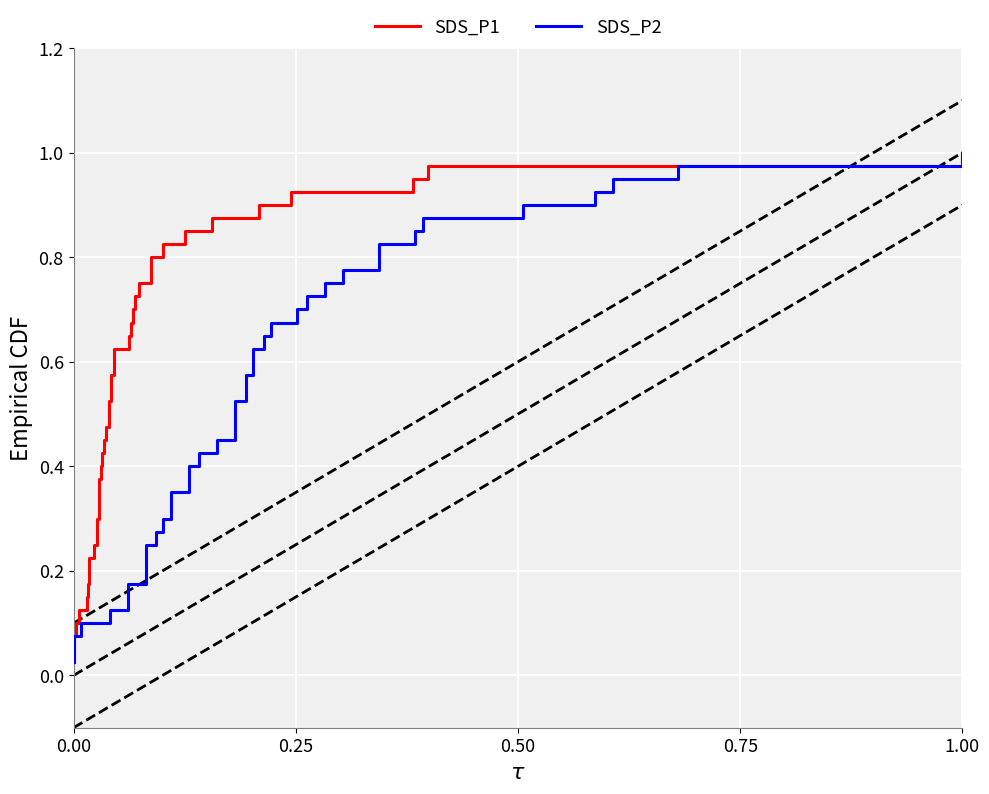

True or false: SDS_P2 and SDS_P1 intersect in this chart.

False